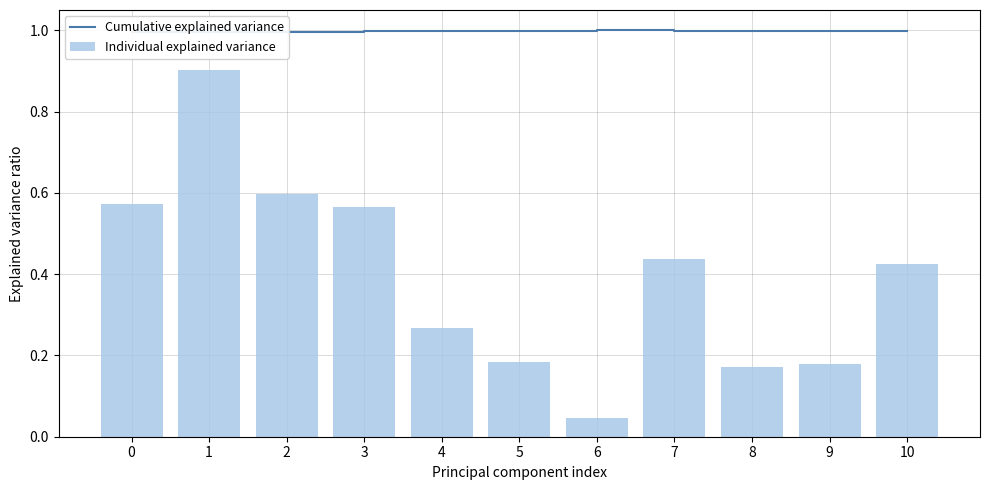

What is the spread (max minus min) of values at 2?

0.4